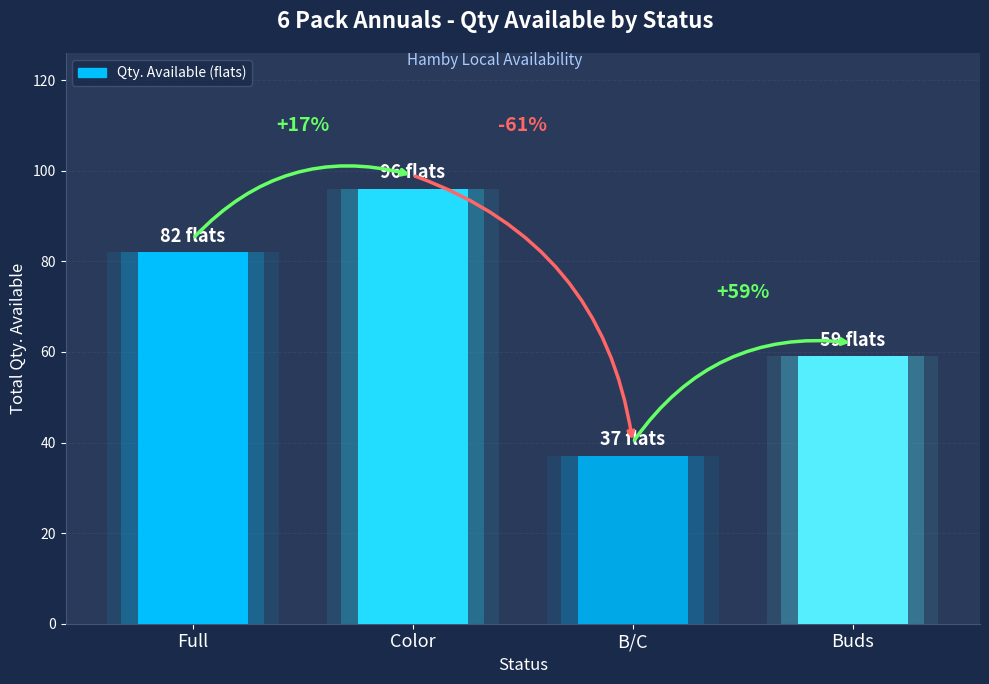

Reading left to right, extract all data points from this chart.

Full=82	Color=96	B/C=37	Buds=59